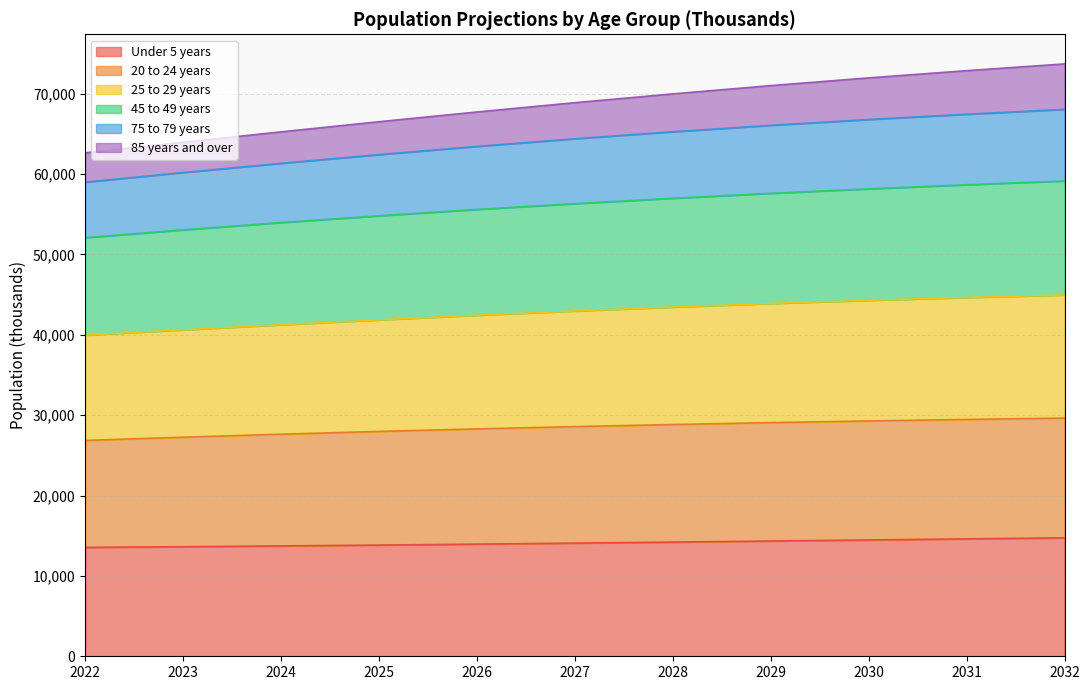

What is the highest value of the Under 5 years series?

14738